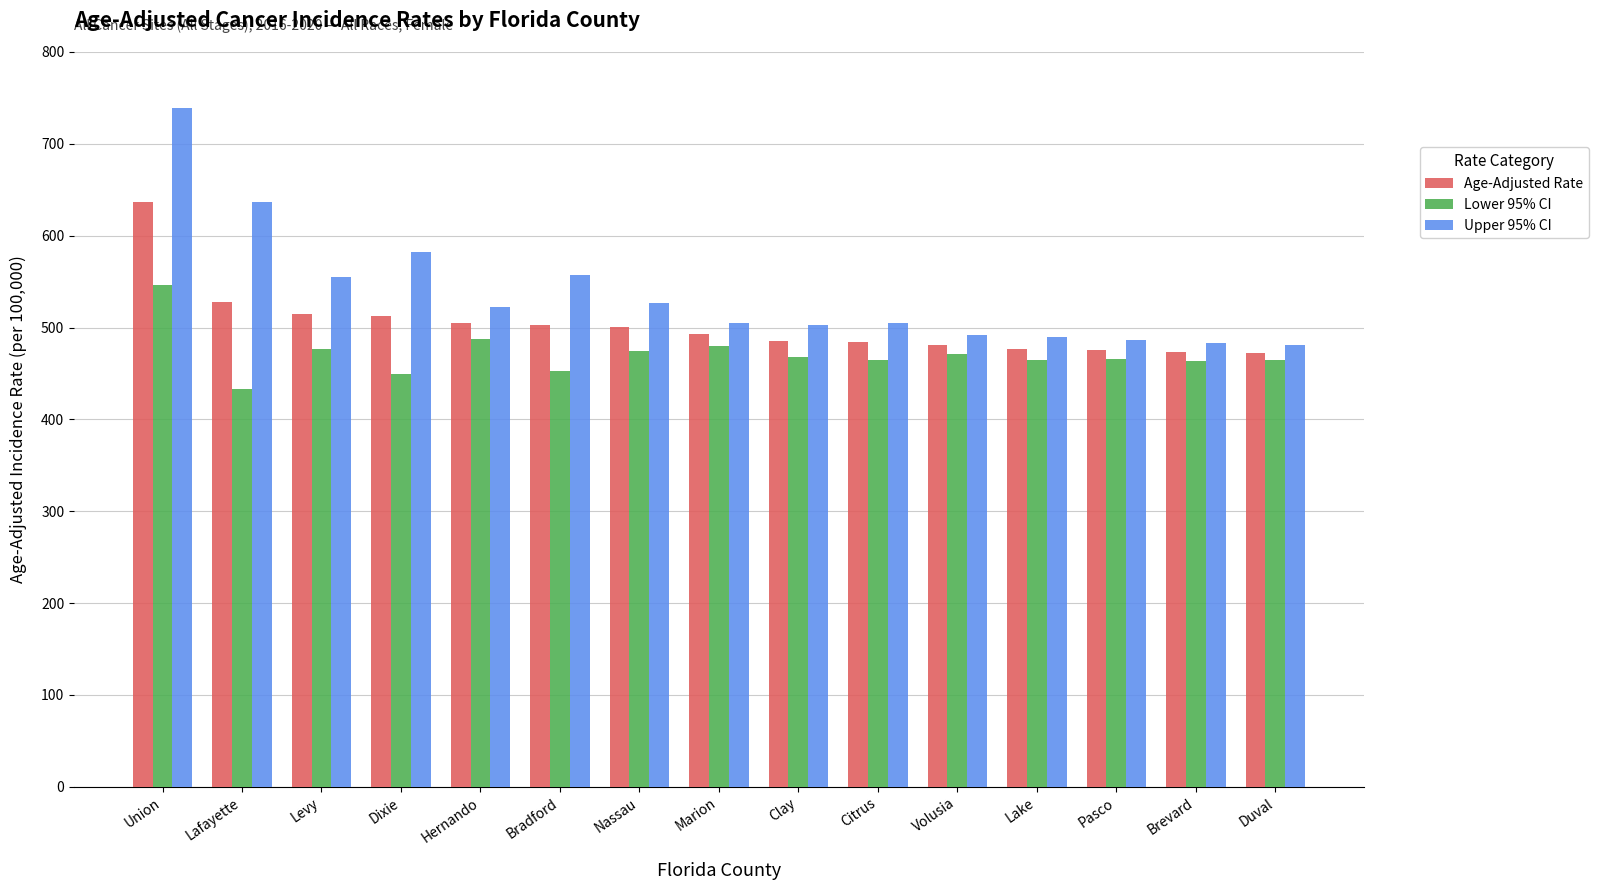

Which series has the largest range (max minus min)?

Upper 95% CI